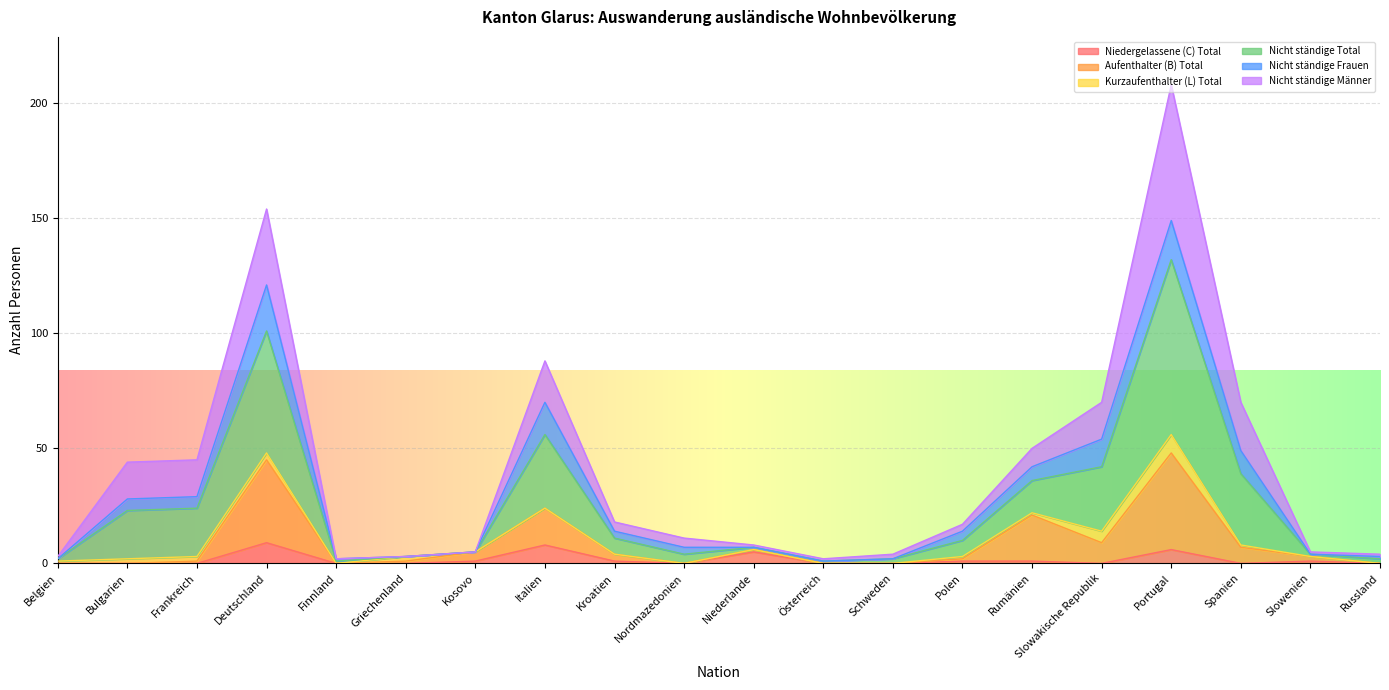

What is the label of the 9th point from the right?

Österreich